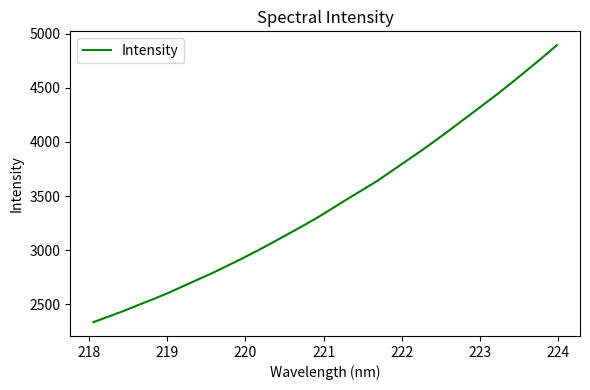

What is the smallest value displayed?

2333.6